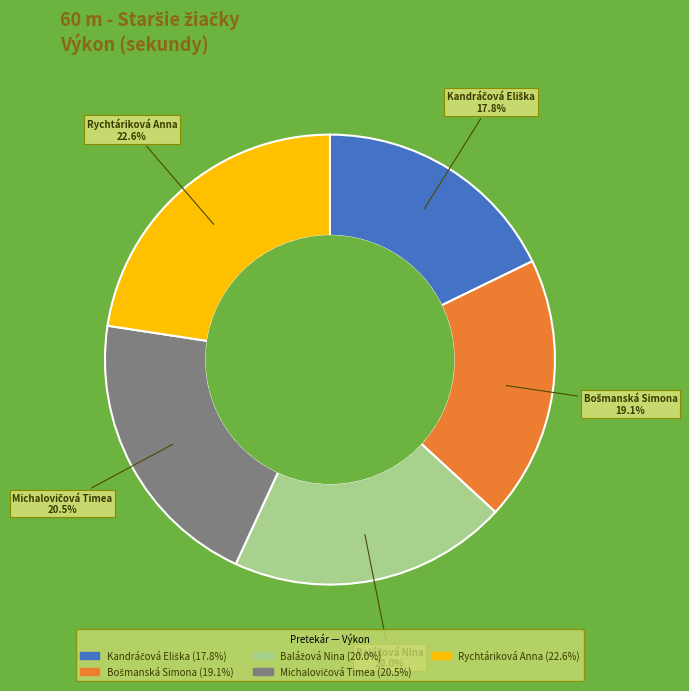

Which slice is the largest?

Rychtáriková Anna